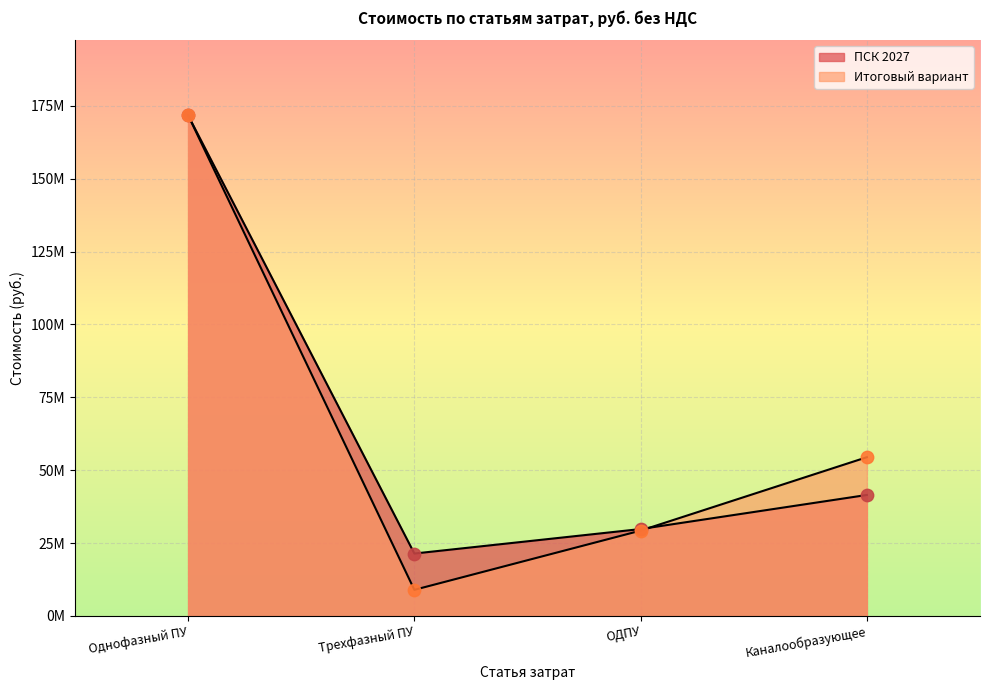

Which series contains the lowest Y value?

Итоговый вариант